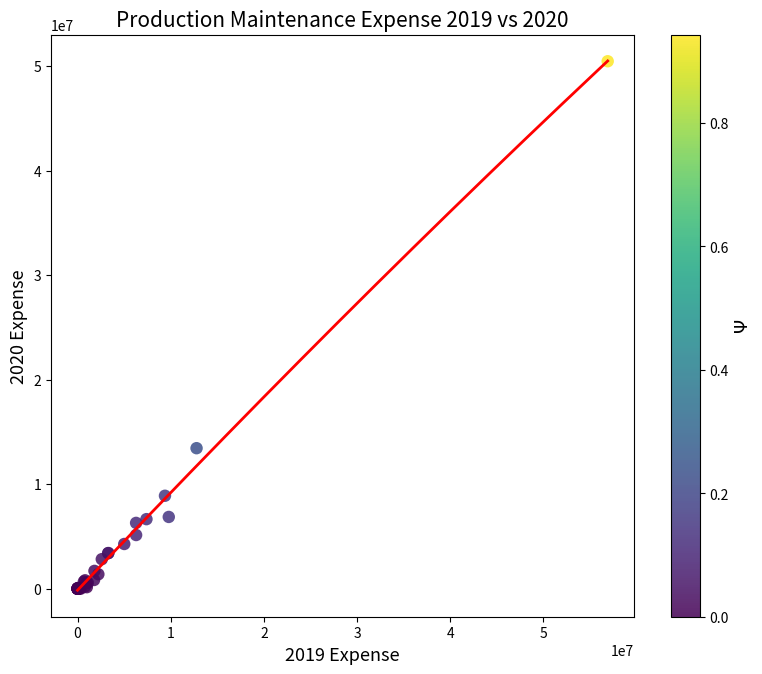

What Y value in the scatter plot is closest to 25224962?

13441390.2